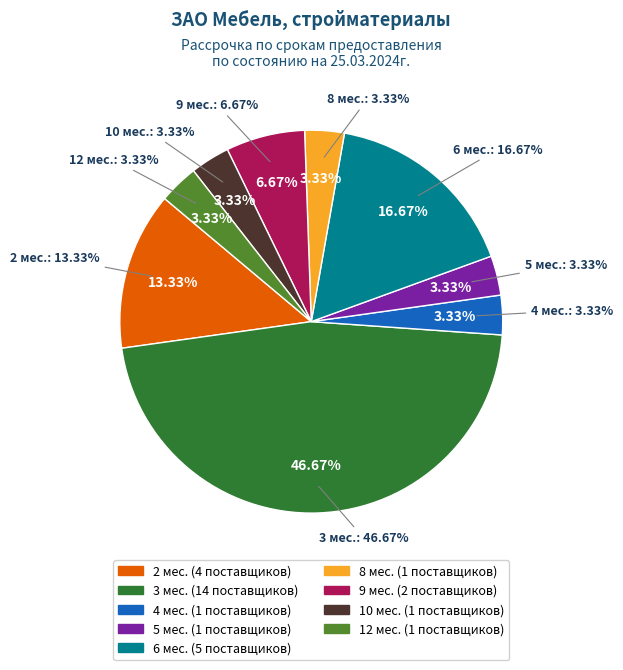

Does any single category account for the majority?

No